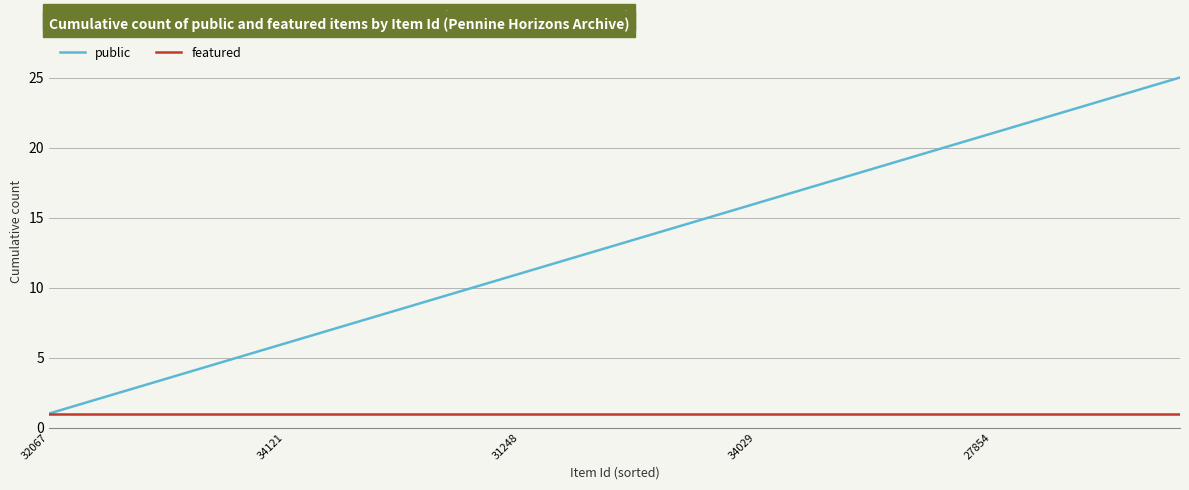

Which series has the widest spread of values?

public